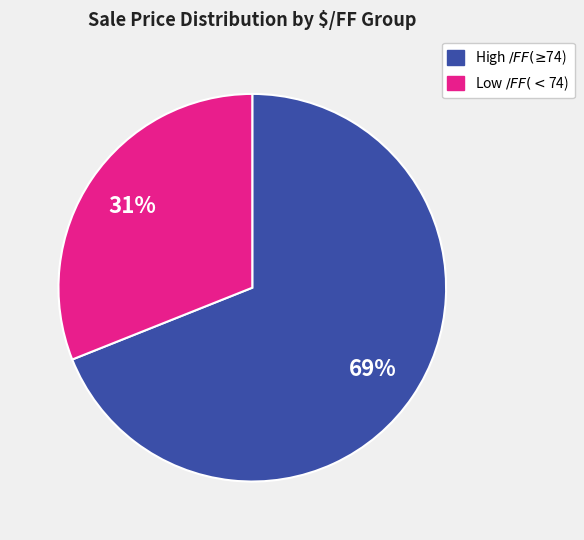

How many segments does this pie chart have?

2